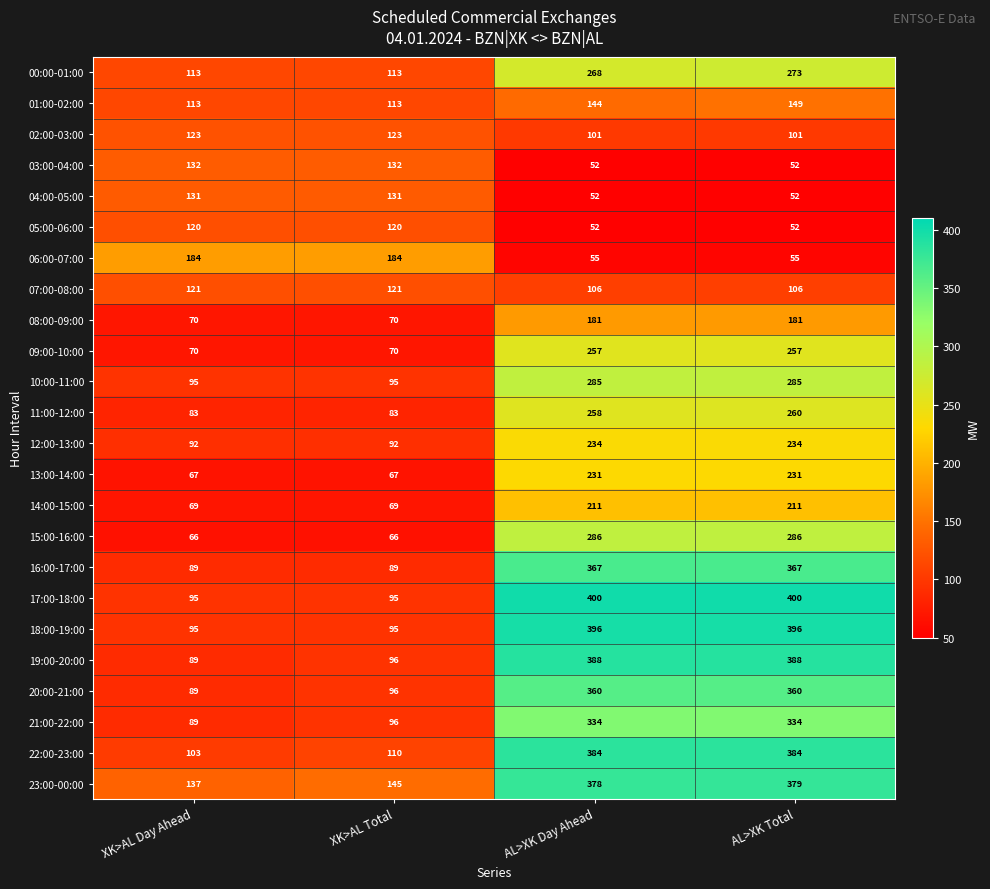

The value of 10:00-11:00 at XK>AL Total is 95. True or false?

True